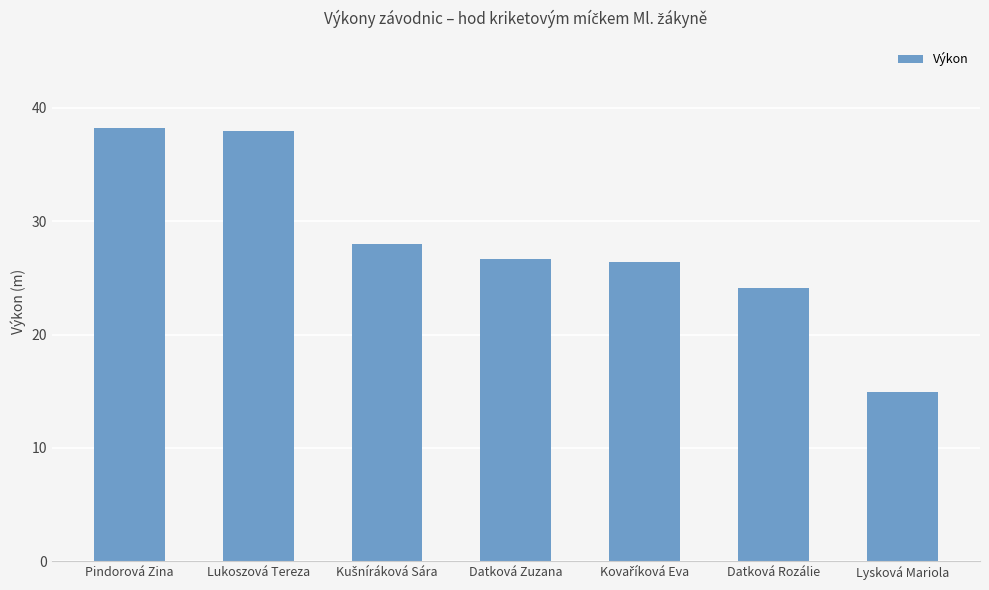

What value does the data have at Datková Zuzana?

26.7